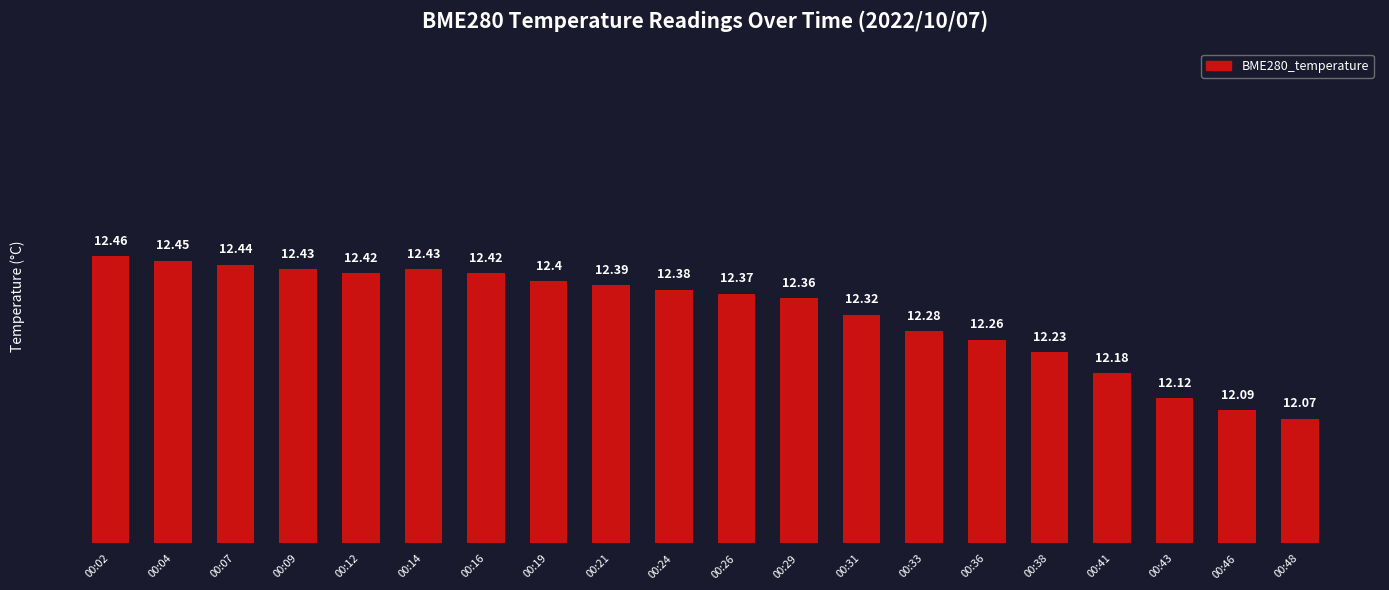

What is the sum of the values at 00:33 and 00:31?

24.6